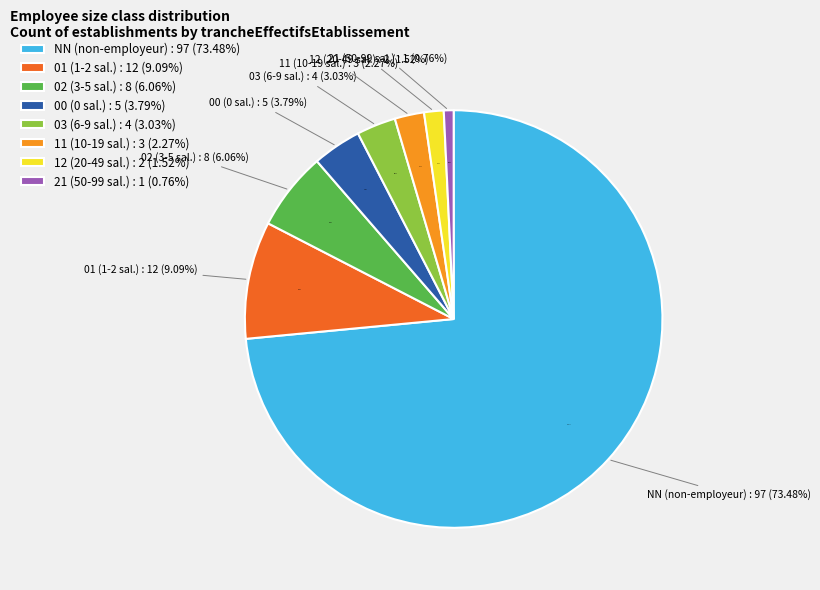

What percentage is NOT represented by 12?

98.5%